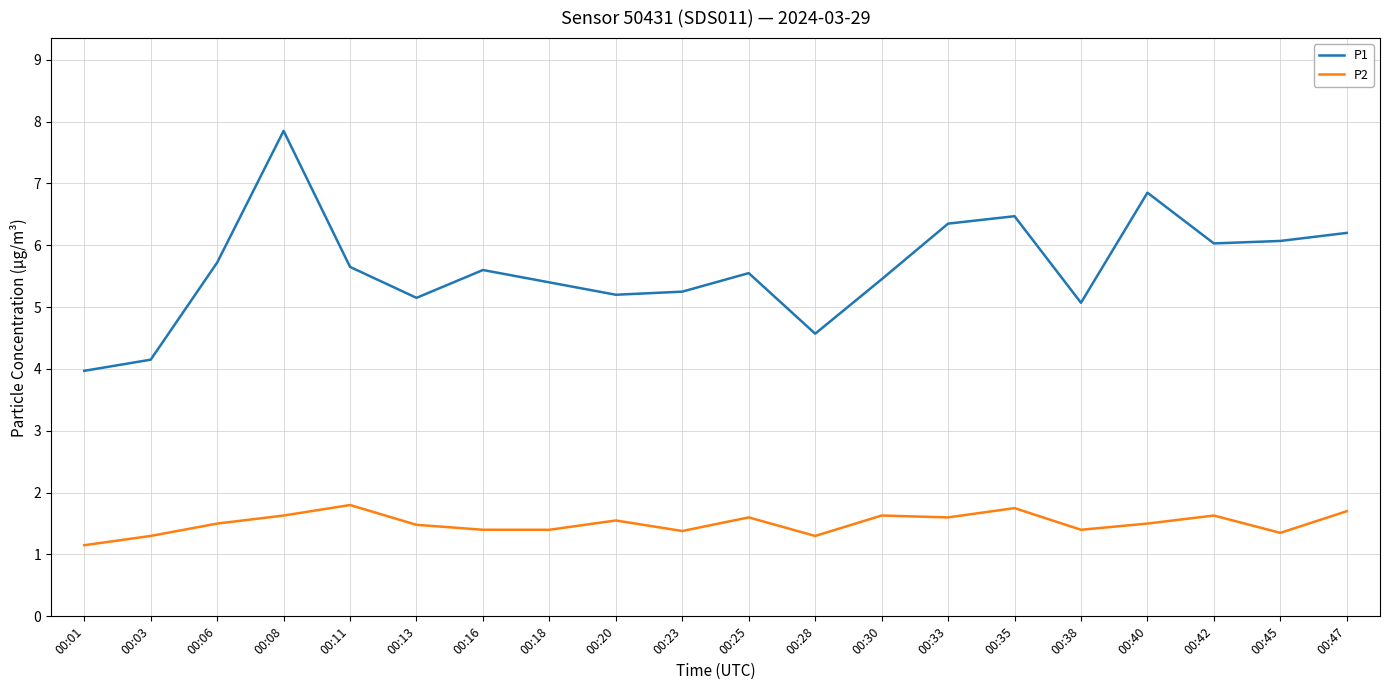

Which category has the highest value across all series?

00:08